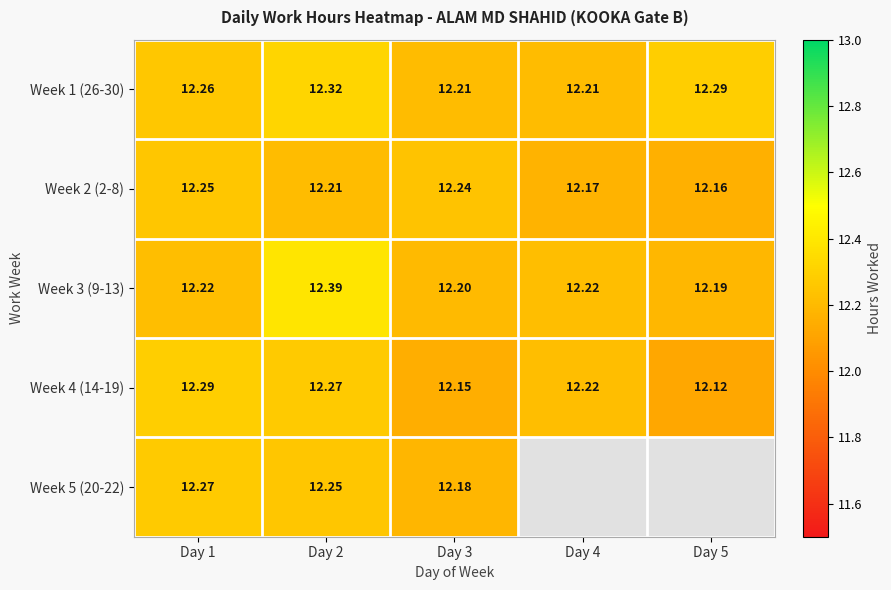

Count the Week 2 (2-8) values in the range 12 to 13.

5